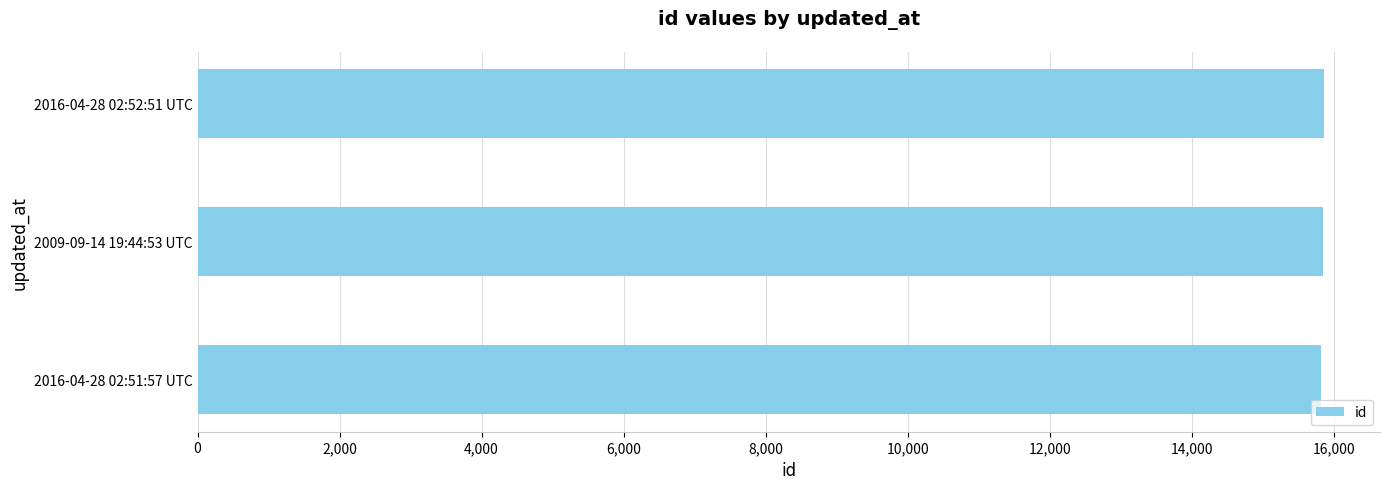

What is the smallest value displayed?

15823